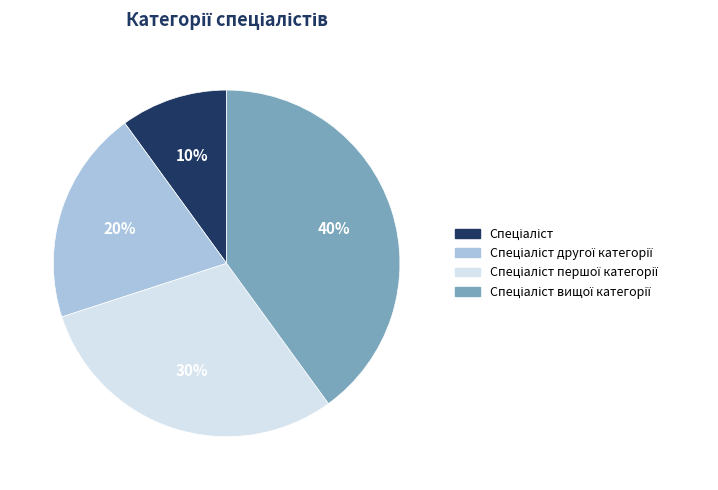

Does any single category account for the majority?

No